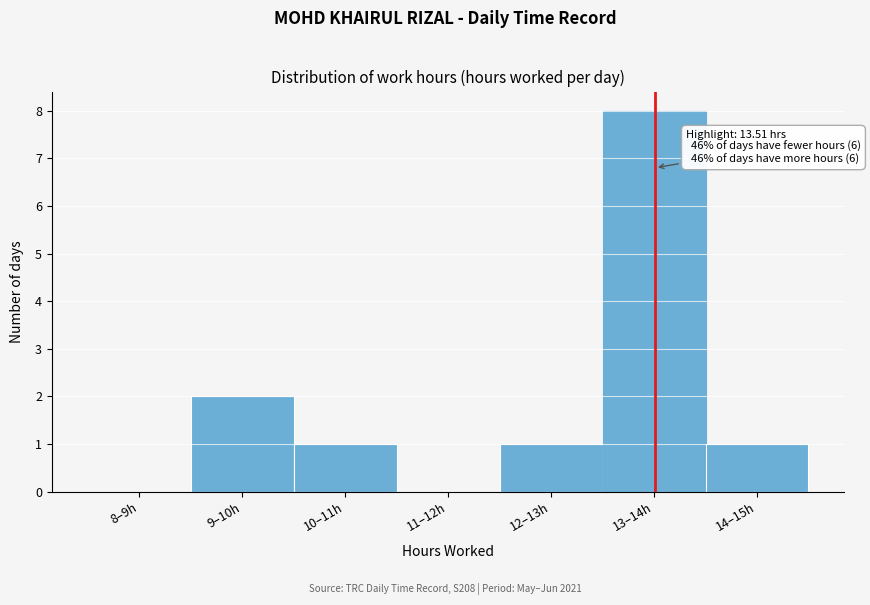

Reading left to right, extract all data points from this chart.

8–9h=0	9–10h=2	10–11h=1	11–12h=0	12–13h=1	13–14h=8	14–15h=1